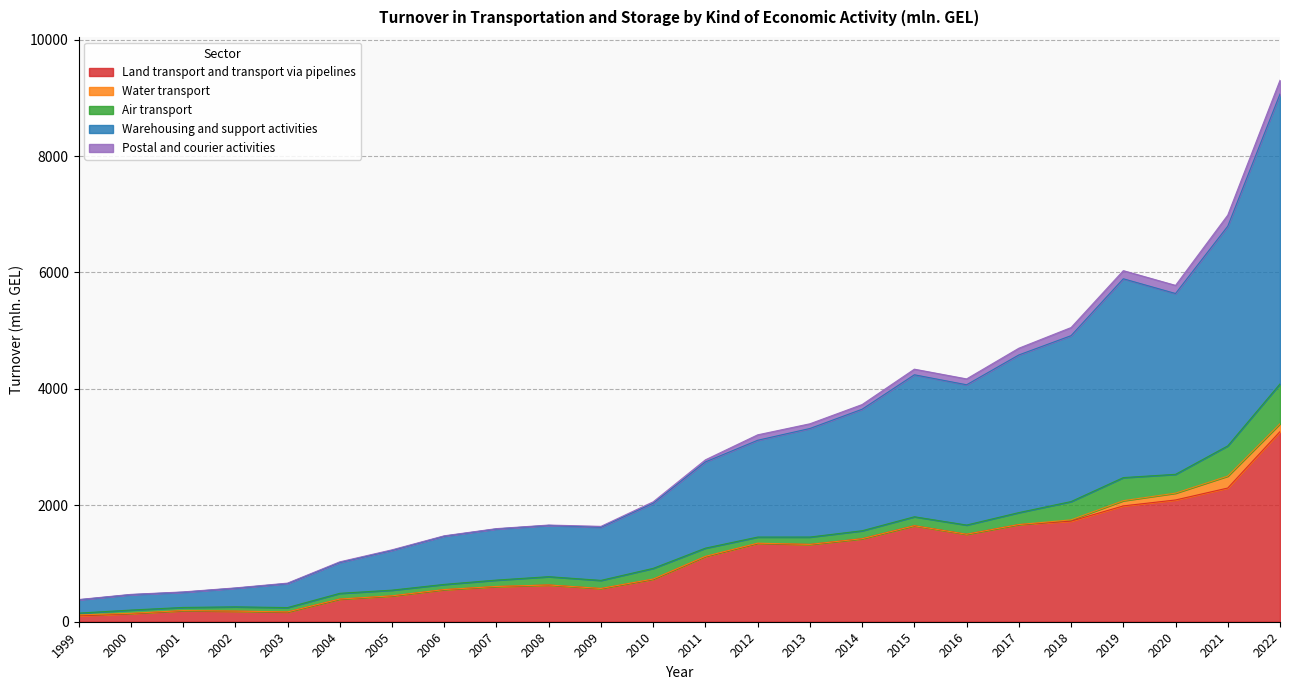

What is the total value across all series at 2003?

663.4